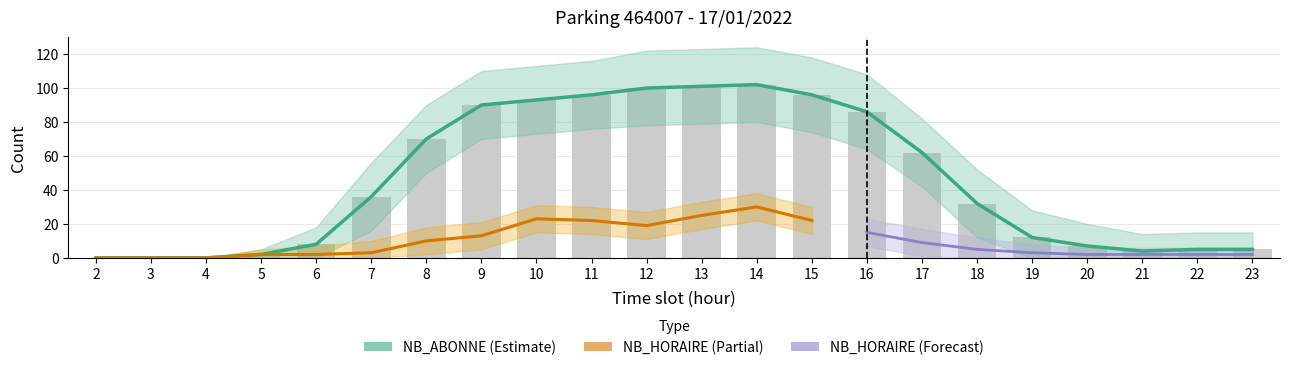

Is it true that the value at 5 is 2?

True